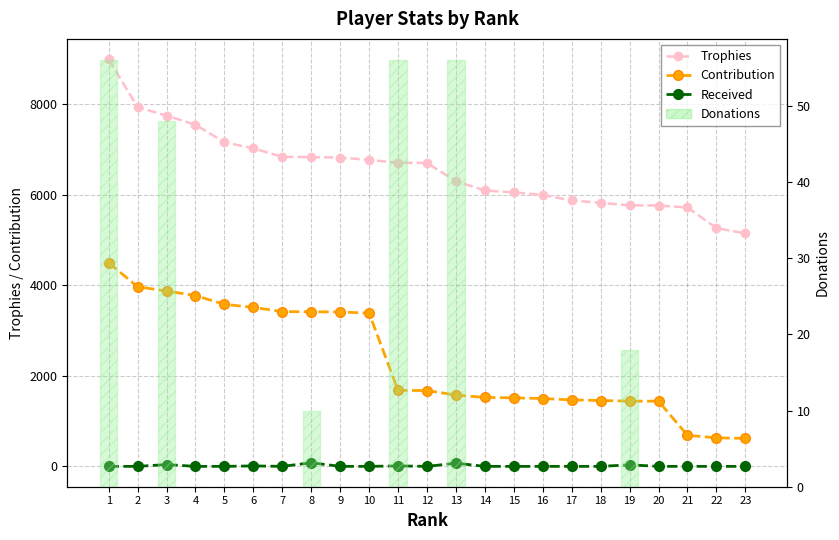

The value of Donations (bars) at 16 is 0. True or false?

True